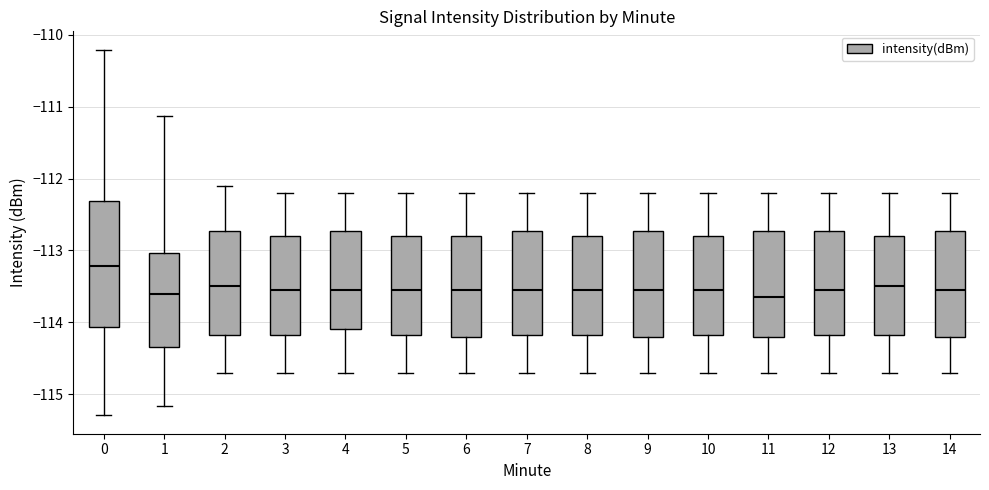

Reading left to right, read every box against the y-axis: the position of its median line, the range the box covers, and the ends of its whiskers. The values are not printed on the chart, so give them approximately, as read against the axis.

0: median -113.2, box -114.1 to -112.3, whiskers -115.3 to -110.2
1: median -113.6, box -114.3 to -113.0, whiskers -115.2 to -111.1
2: median -113.5, box -114.2 to -112.7, whiskers -114.7 to -112.1
3: median -113.5, box -114.2 to -112.8, whiskers -114.7 to -112.2
4: median -113.5, box -114.1 to -112.7, whiskers -114.7 to -112.2
5: median -113.5, box -114.2 to -112.8, whiskers -114.7 to -112.2
6: median -113.5, box -114.2 to -112.8, whiskers -114.7 to -112.2
7: median -113.5, box -114.2 to -112.7, whiskers -114.7 to -112.2
8: median -113.5, box -114.2 to -112.8, whiskers -114.7 to -112.2
9: median -113.5, box -114.2 to -112.7, whiskers -114.7 to -112.2
10: median -113.5, box -114.2 to -112.8, whiskers -114.7 to -112.2
11: median -113.6, box -114.2 to -112.7, whiskers -114.7 to -112.2
12: median -113.5, box -114.2 to -112.7, whiskers -114.7 to -112.2
13: median -113.5, box -114.2 to -112.8, whiskers -114.7 to -112.2
14: median -113.5, box -114.2 to -112.7, whiskers -114.7 to -112.2